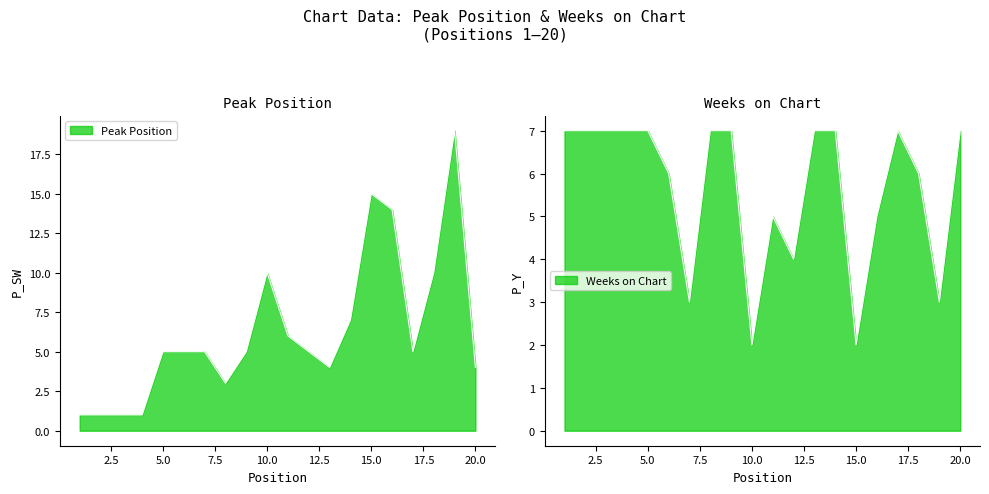

Between 7 and 17, which is larger?

7